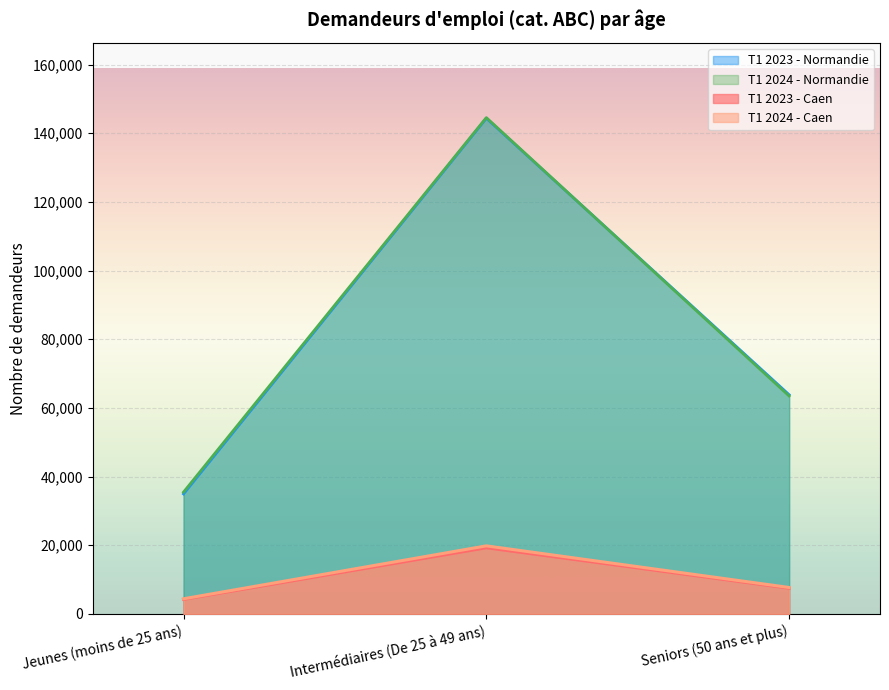

What is the total value across all series at Seniors (50 ans et plus)?

142497